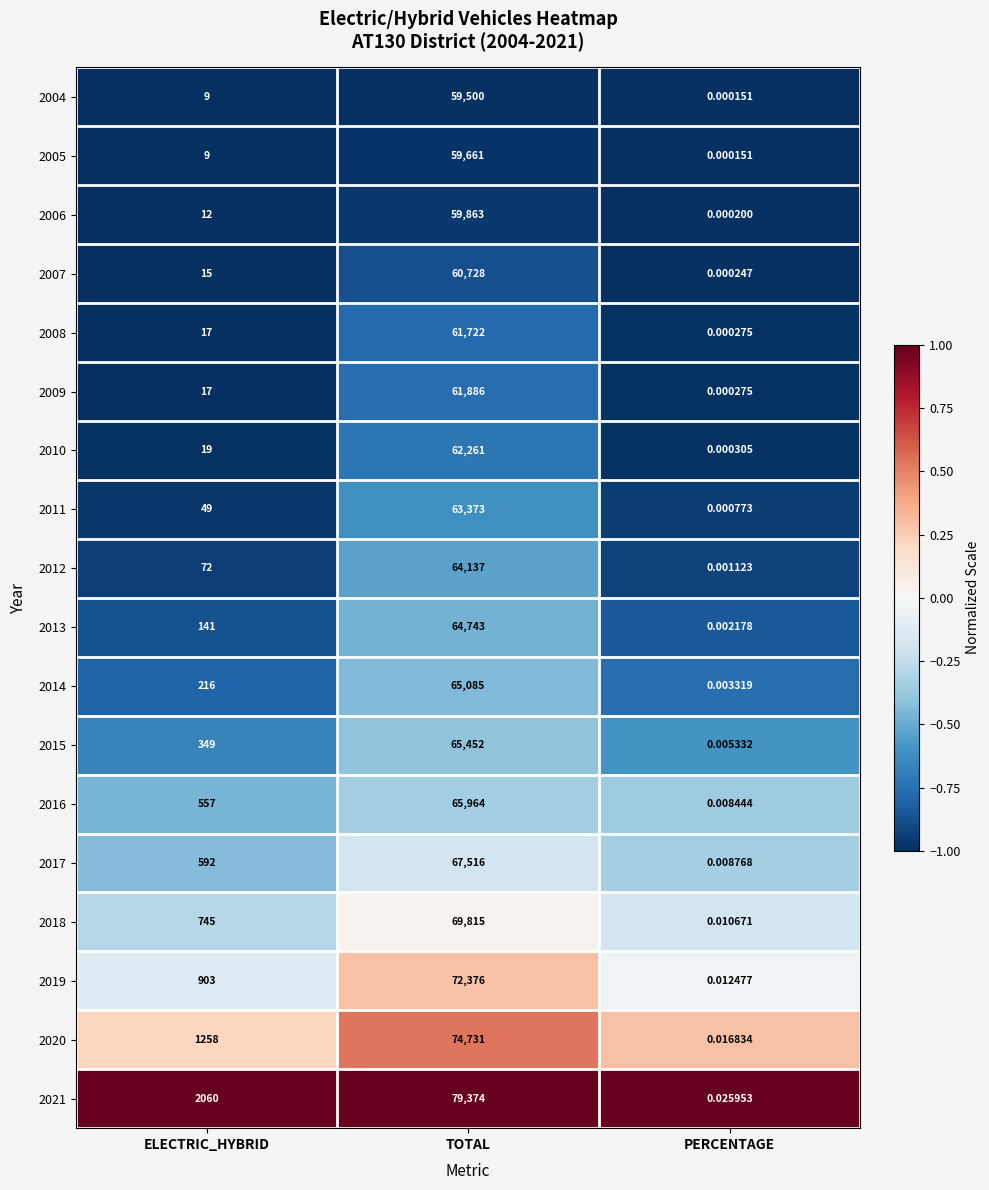

Is the value of 2011 at ELECTRIC_HYBRID greater than the value of 2017 at TOTAL?

No